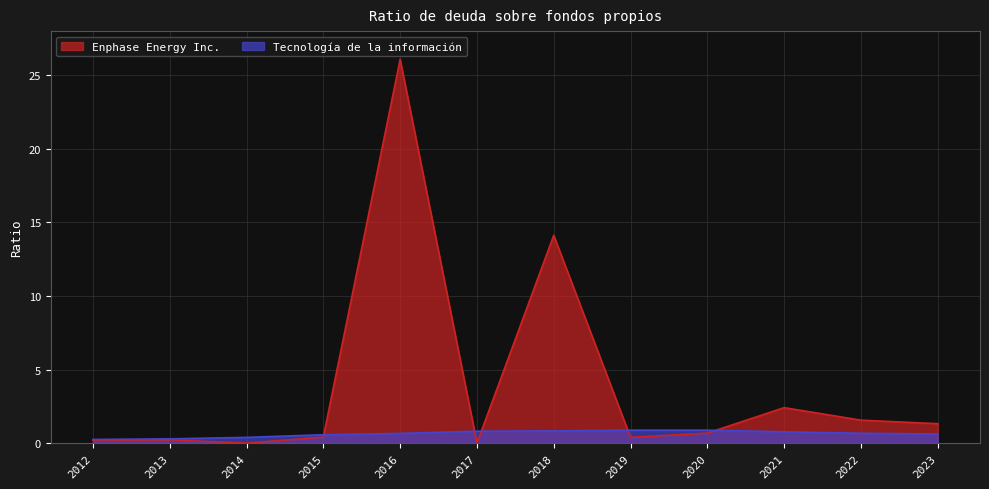

Reading right to left, list all the values displayed in this chart.

Enphase Energy Inc.: 2023=1.3	2022=1.6	2021=2.4	2020=0.7	2019=0.4	2018=14.1	2017=0.0	2016=26.1	2015=0.4	2014=0.0	2013=0.2	2012=0.2
Tecnología de la información: 2023=0.6	2022=0.7	2021=0.8	2020=0.9	2019=0.9	2018=0.8	2017=0.8	2016=0.7	2015=0.6	2014=0.4	2013=0.3	2012=0.2